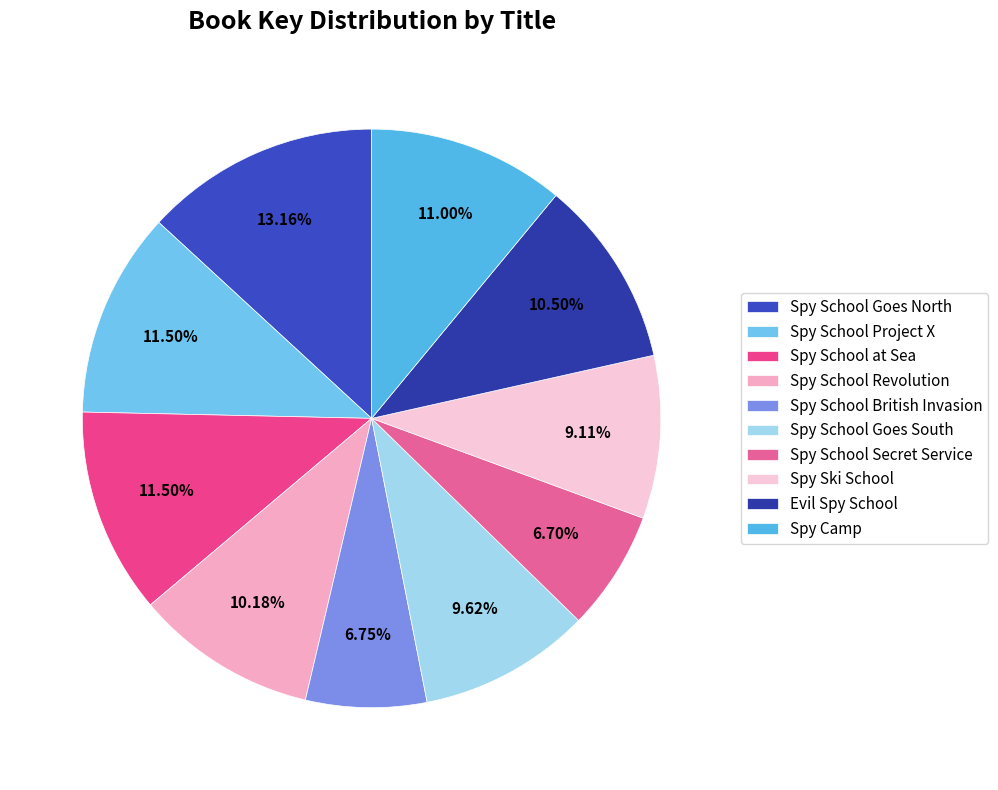

What is the largest slice in the pie chart?

Spy School Goes North